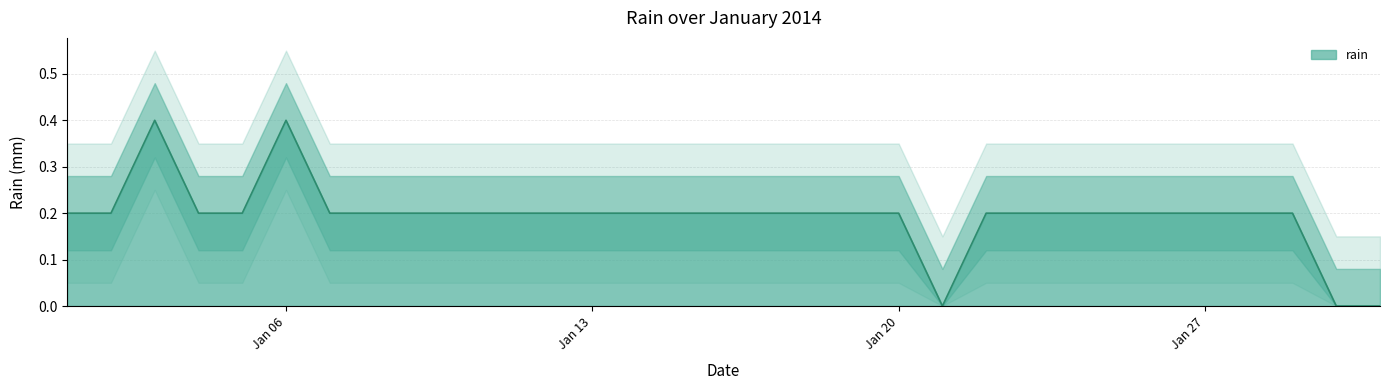

The value of rain at Jan 20 is 0.2. True or false?

True